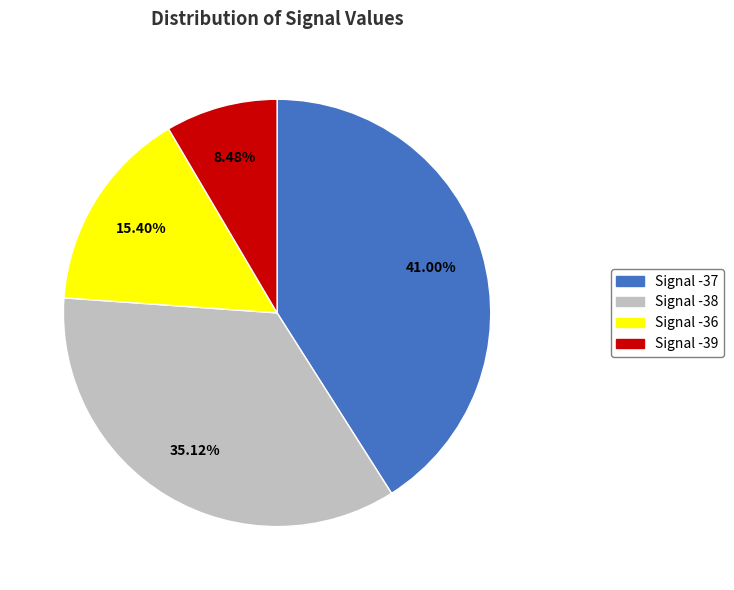

Does any single category account for the majority?

No